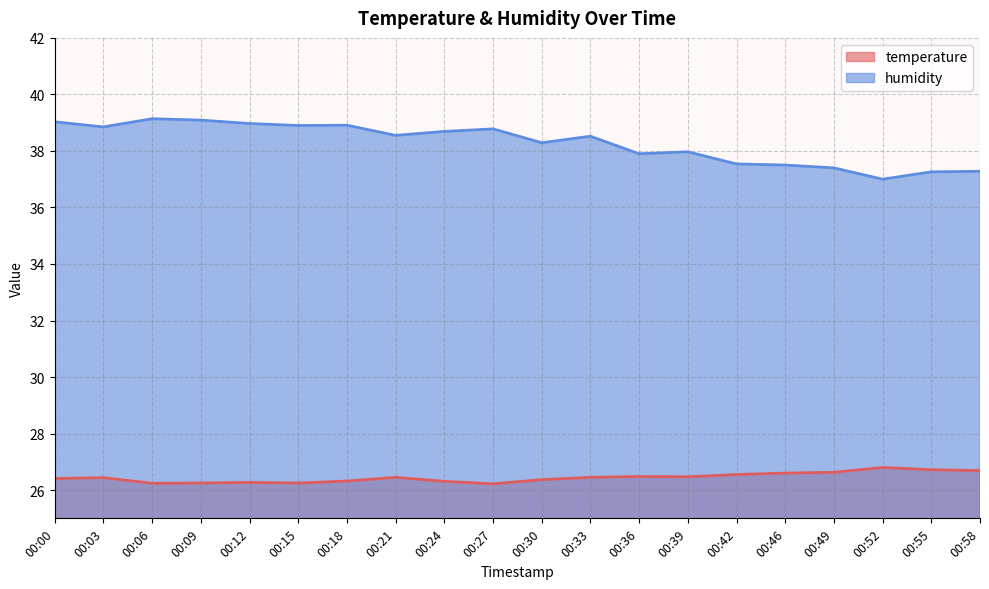

What is the smallest value displayed?

26.2